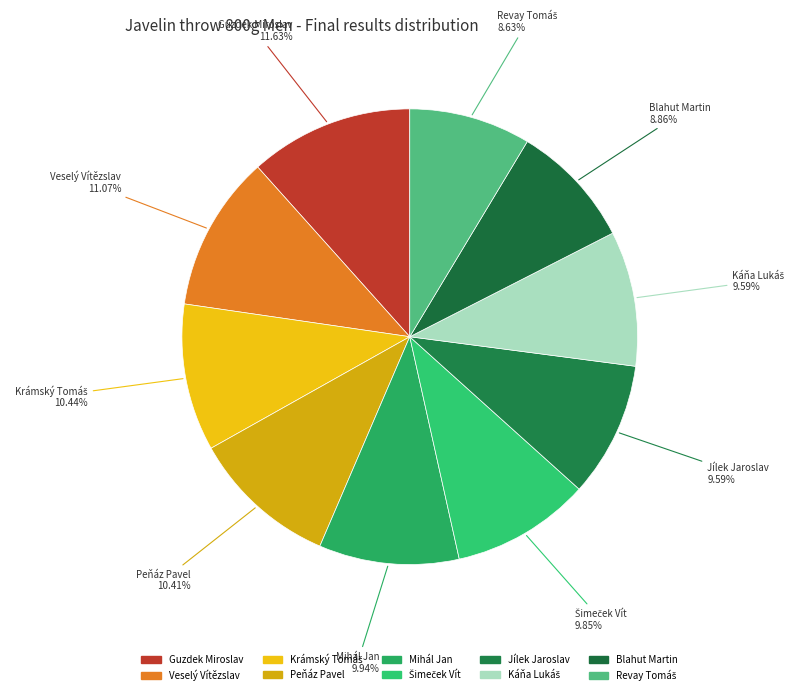

True or false: Peňáz Pavel accounts for 10% of the total.

True